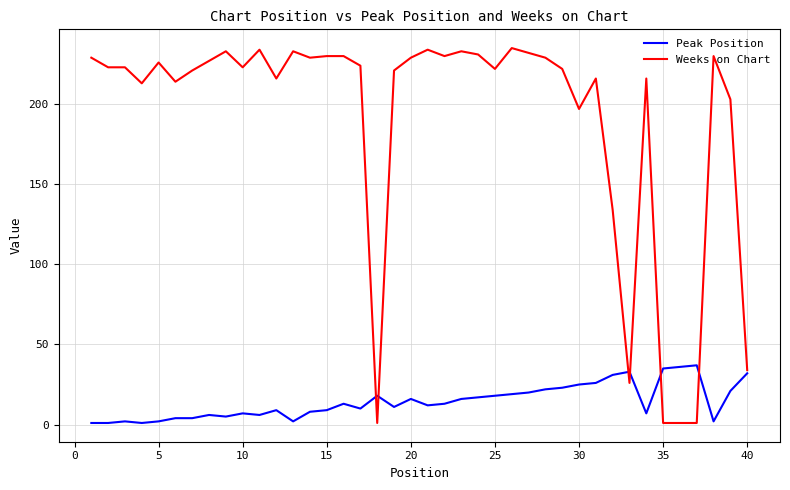

What is the maximum value shown in the chart?

235